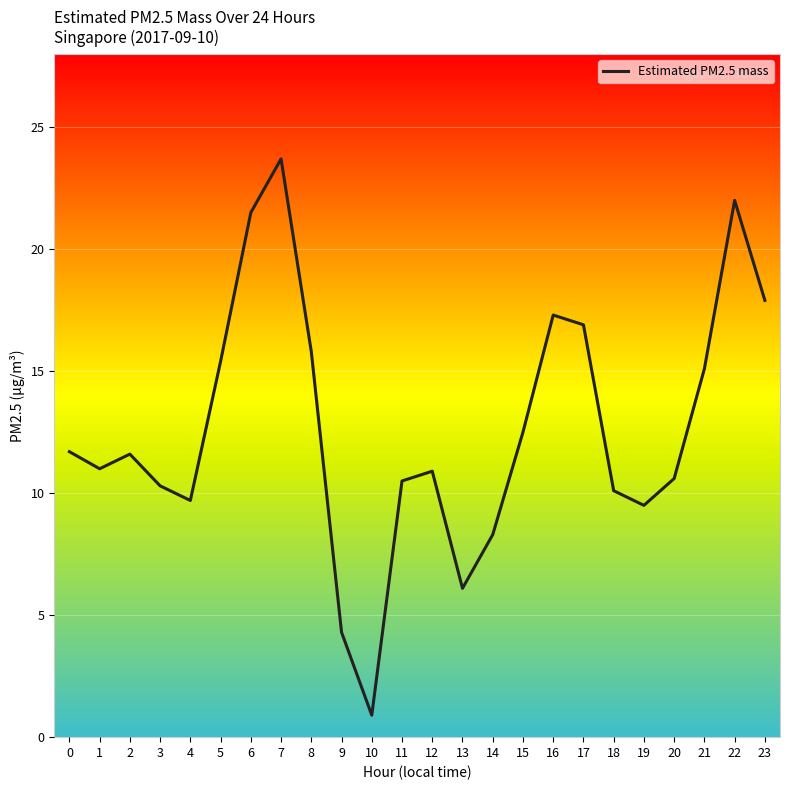

Is it true that the value at 17 is 16.9?

True